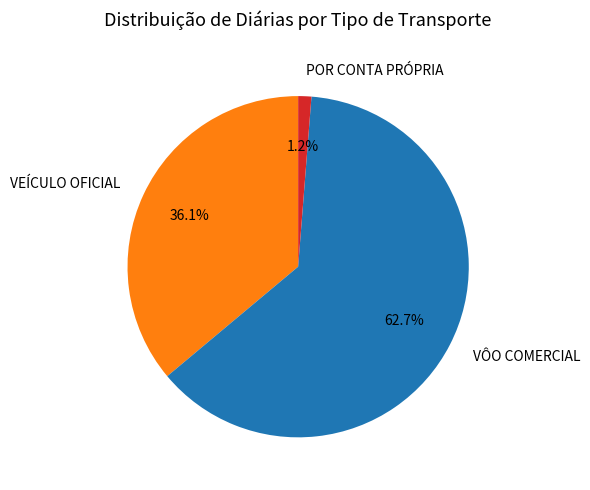

Is there any slice that represents more than half of the pie?

Yes